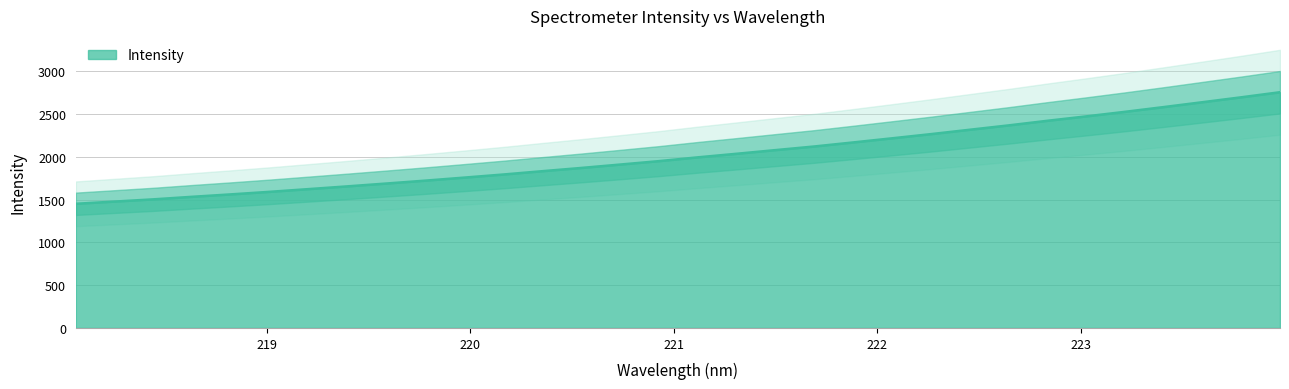

Reading left to right, what are all the values shown in this chart?

1450.3	1476.3	1502.3	1532.1	1560.6	1590.5	1622.2	1654.3	1687.4	1721.1	1756.4	1792.5	1831.1	1868.8	1908.4	1948.4	1992.7	2034.4	2077.2	2119.6	2166.8	2214.9	2263.7	2314.8	2365.7	2419.5	2471.0	2524.2	2579.8	2636.8	2694.0	2753.4